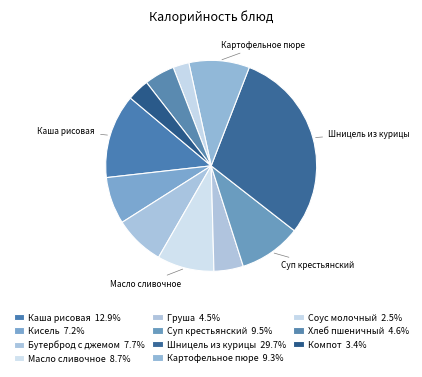

Count the number of slices in the pie.

11